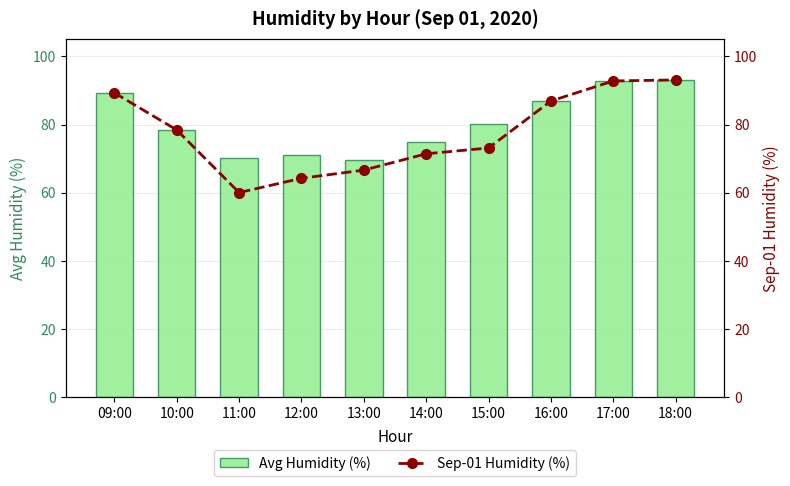

What are all the series names shown in the legend?

Avg Humidity (%), Sep-01 Humidity (%)